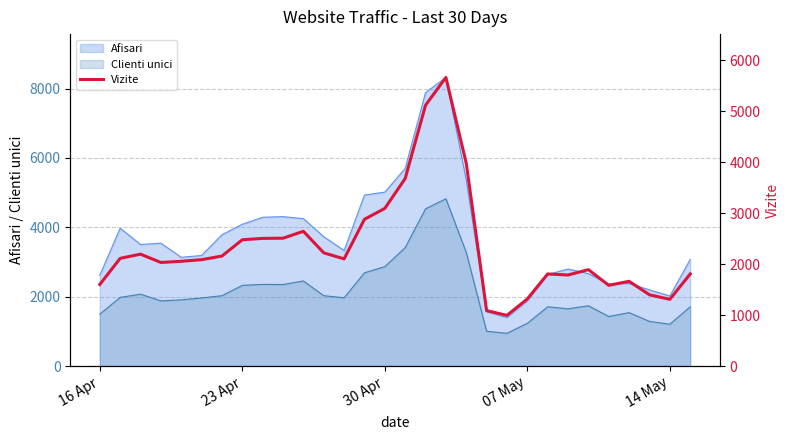

True or false: Clienti unici and Afisari cross at least once.

False